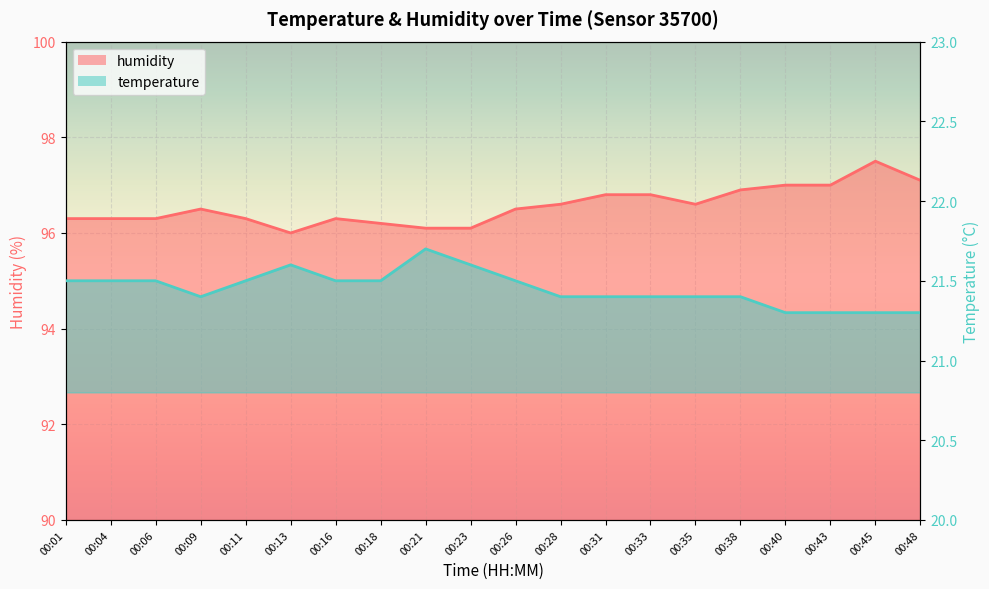

What is the value of the temperature point at the 1st from the left?

21.5